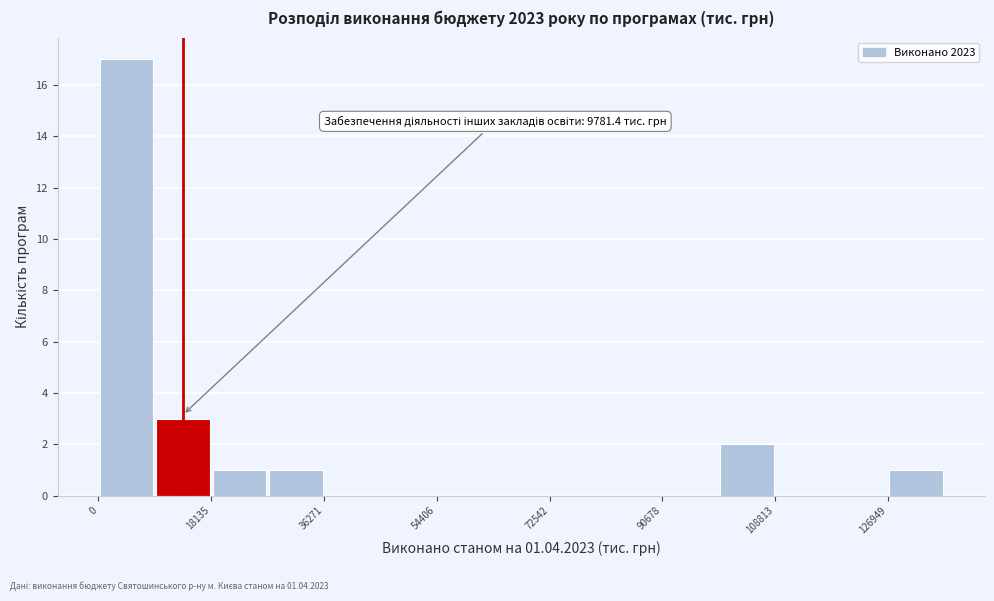

Over which range of the x-axis is the bar tallest?

0 to 10000